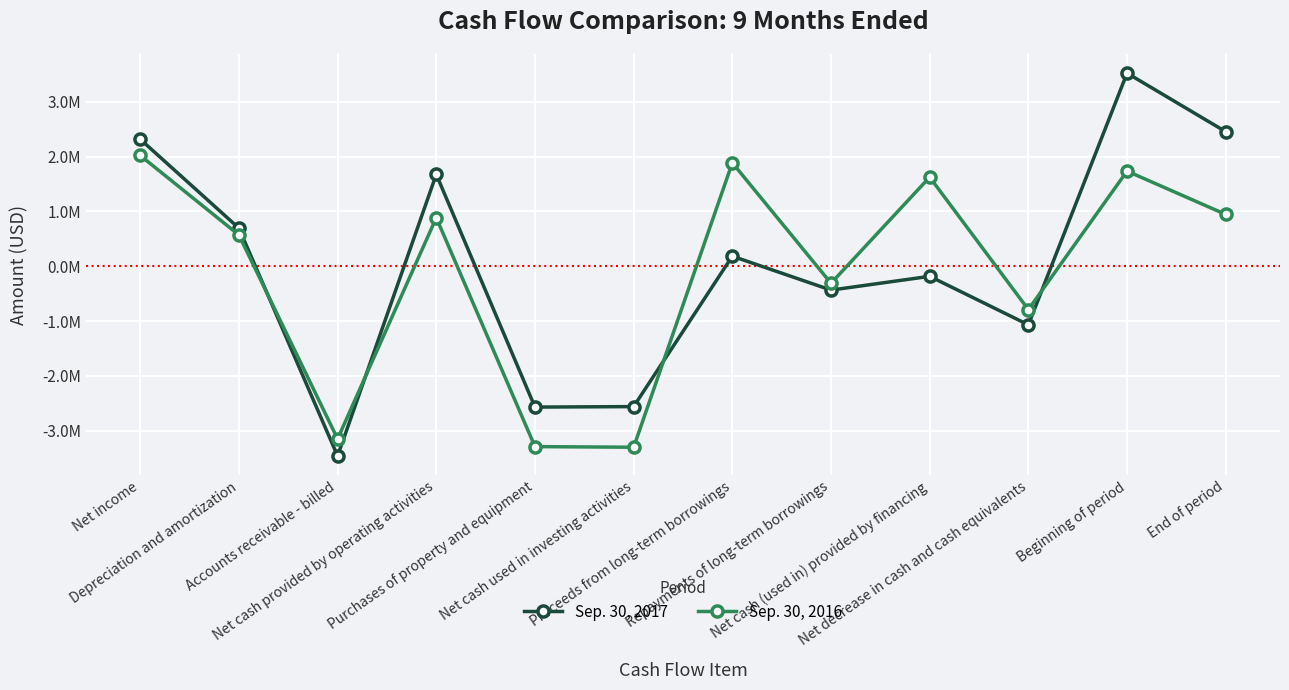

At Net cash (used in) provided by financing, list the series in order from largest to smallest.

Sep. 30, 2016, Sep. 30, 2017